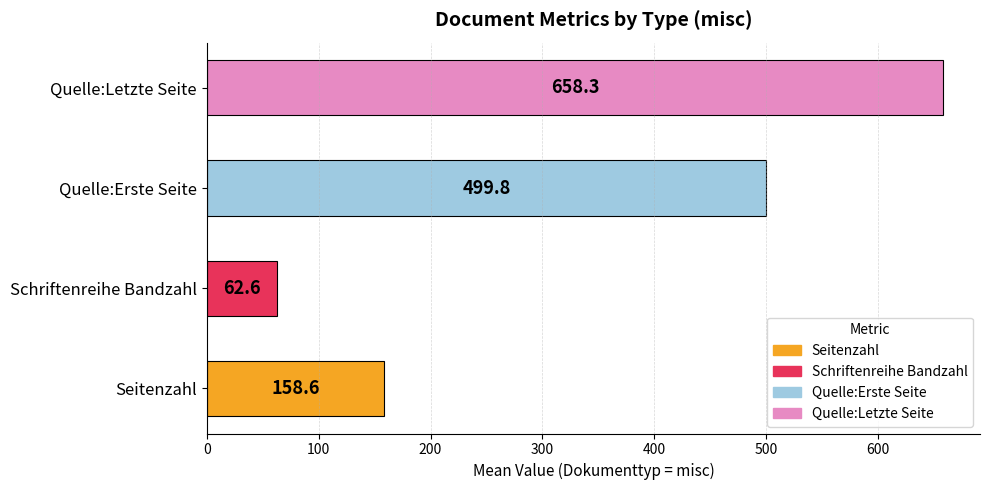

At which label is the value closest to 360?

Quelle:Erste Seite